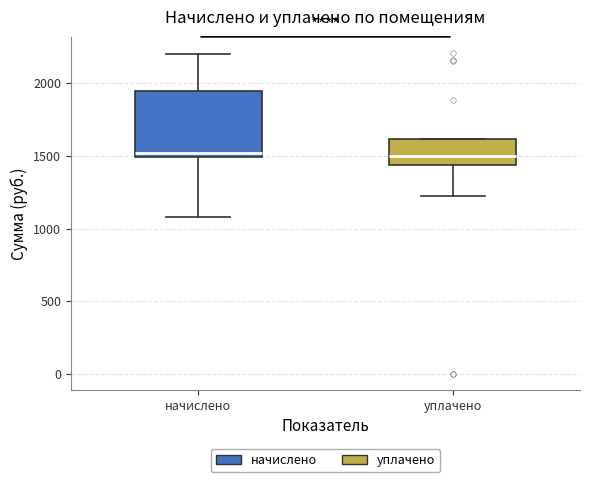

Where is the upper edge of the box for начислено on the y-axis? The values are not printed on the chart, so give them approximately, as read against the axis.

1950